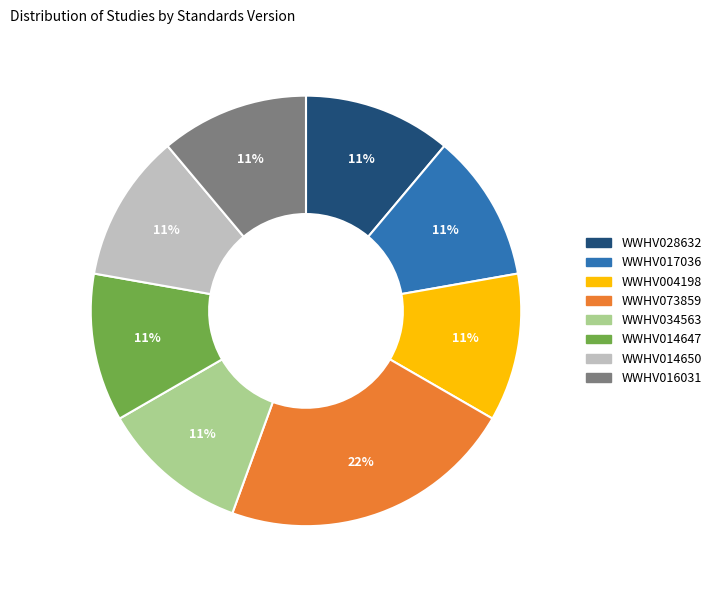

Which category has the biggest portion of the pie?

WWHV073859